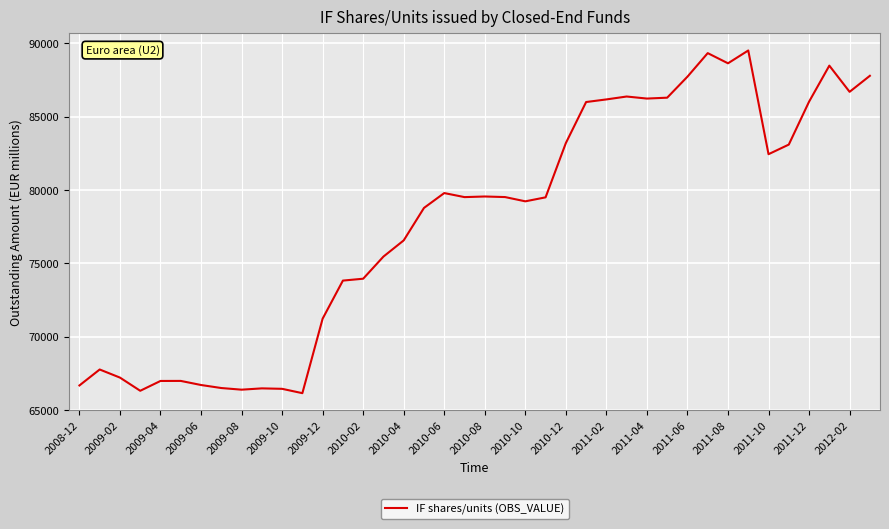

What is the smallest value displayed?

66136.0